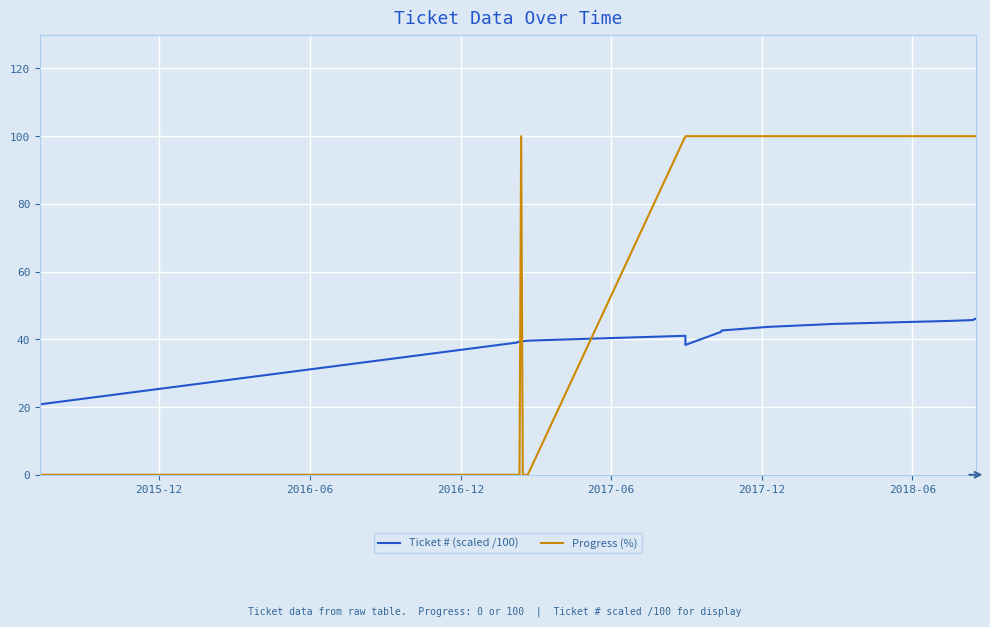

At which category is the sum across all series the highest?

19